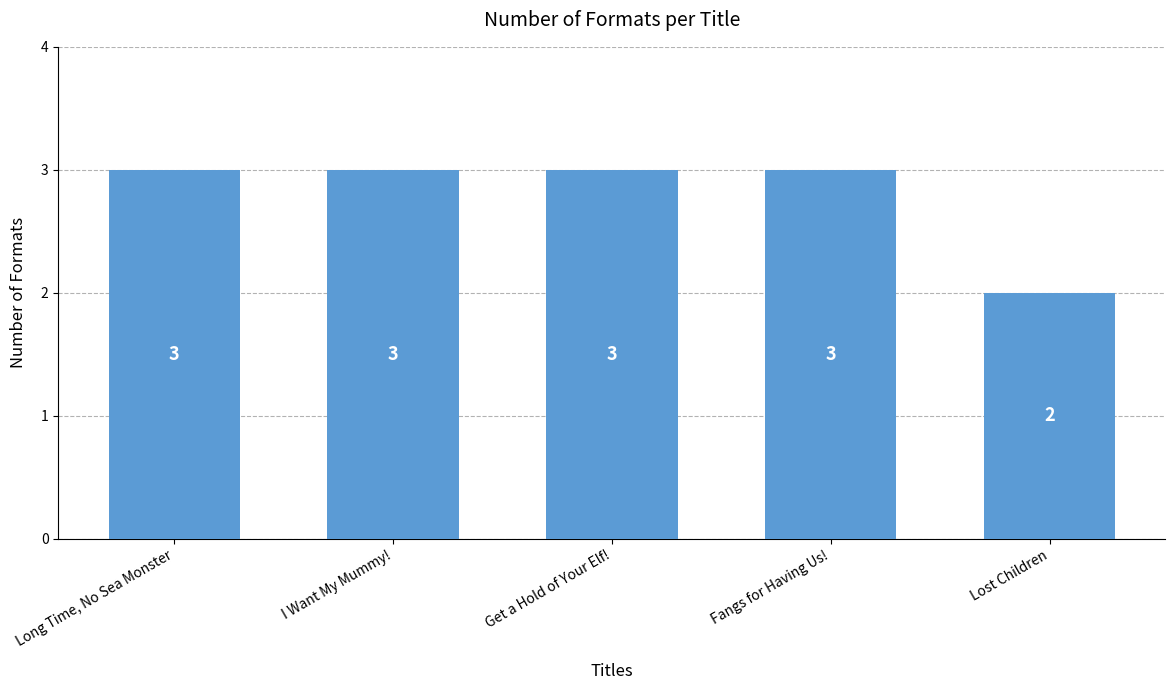

What is the smallest value displayed?

2